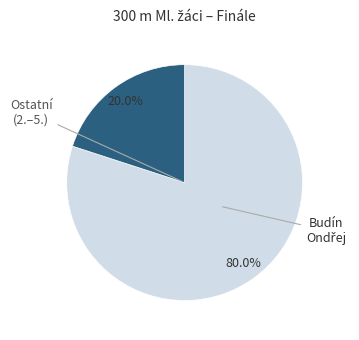

Does any single category account for the majority?

Yes